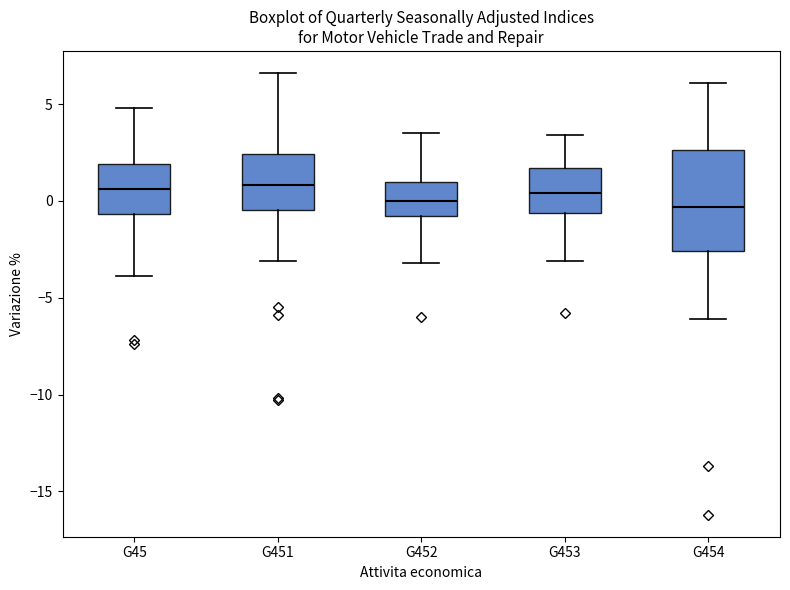

Reading left to right, transcribe this box plot: for each box, give where its median line is, the range the box spans, and where its two whiskers end, as read against the y-axis. The values are not printed on the chart, so give them approximately, as read against the axis.

G45: median 0.5, box -0.5 to 2.0, whiskers -4.0 to 5.0
G451: median 1.0, box -0.5 to 2.5, whiskers -3.0 to 6.5
G452: median 0.0, box -1.0 to 1.0, whiskers -3.0 to 3.5
G453: median 0.5, box -0.5 to 1.5, whiskers -3.0 to 3.5
G454: median -0.5, box -2.5 to 2.5, whiskers -6.0 to 6.0